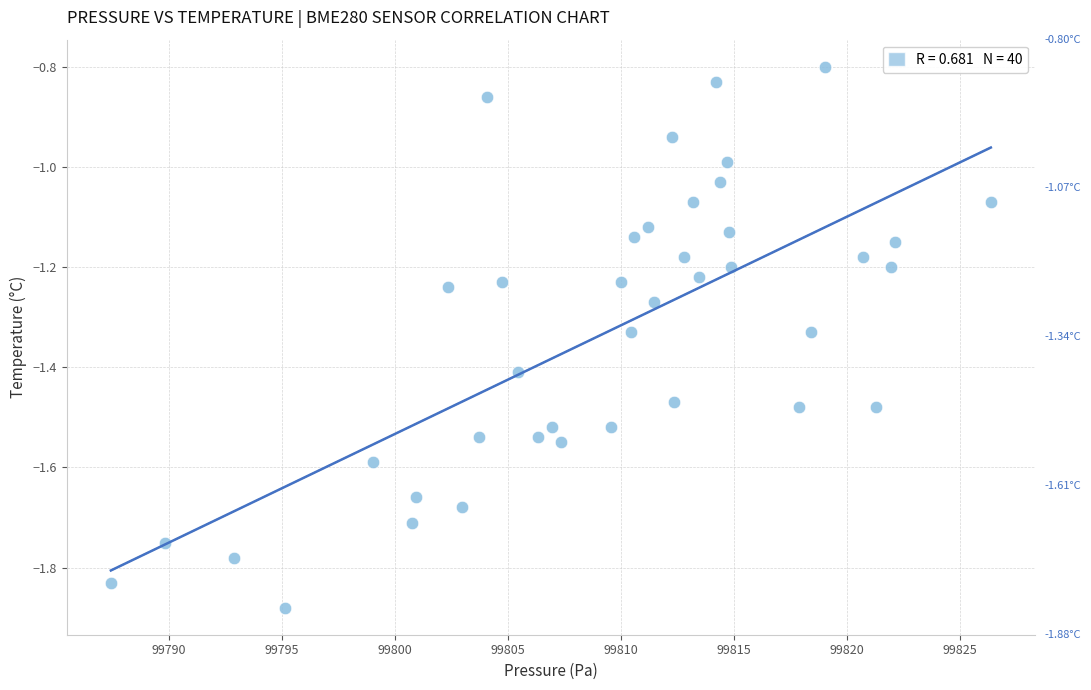

What is the range of Y values (max minus min)?

1.1